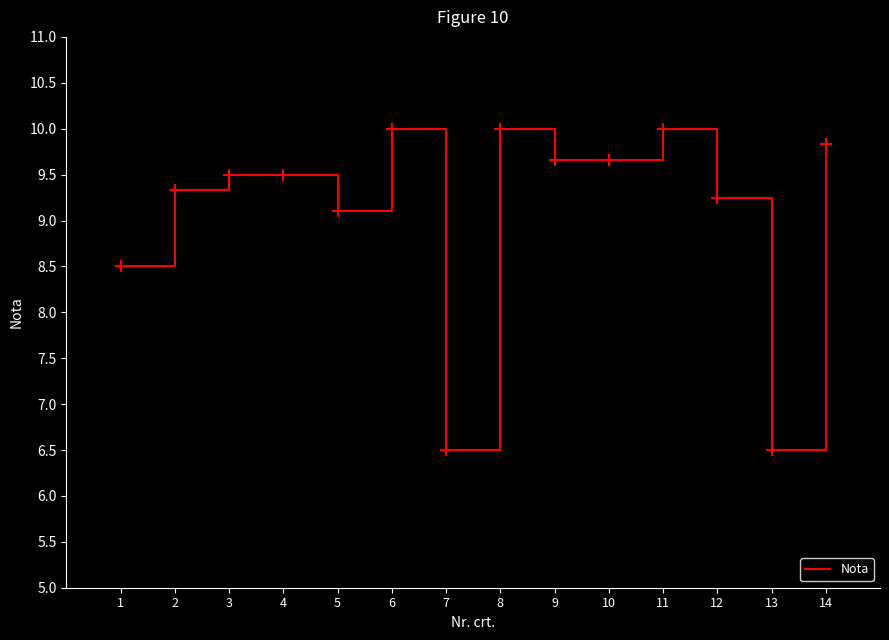

What is the change in value from 13 to 14?

+3.3